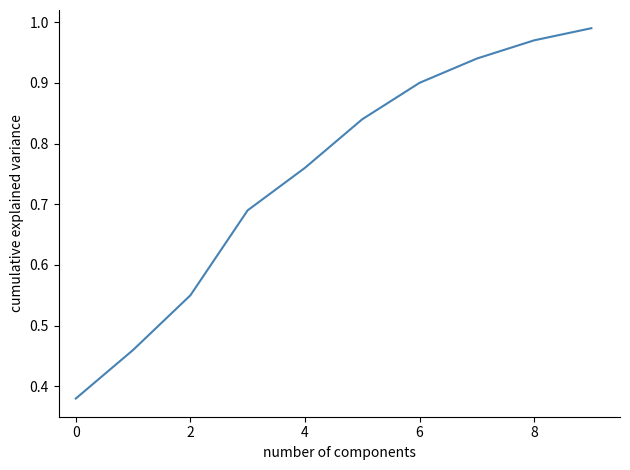

Does the chart have visible grid lines?

No